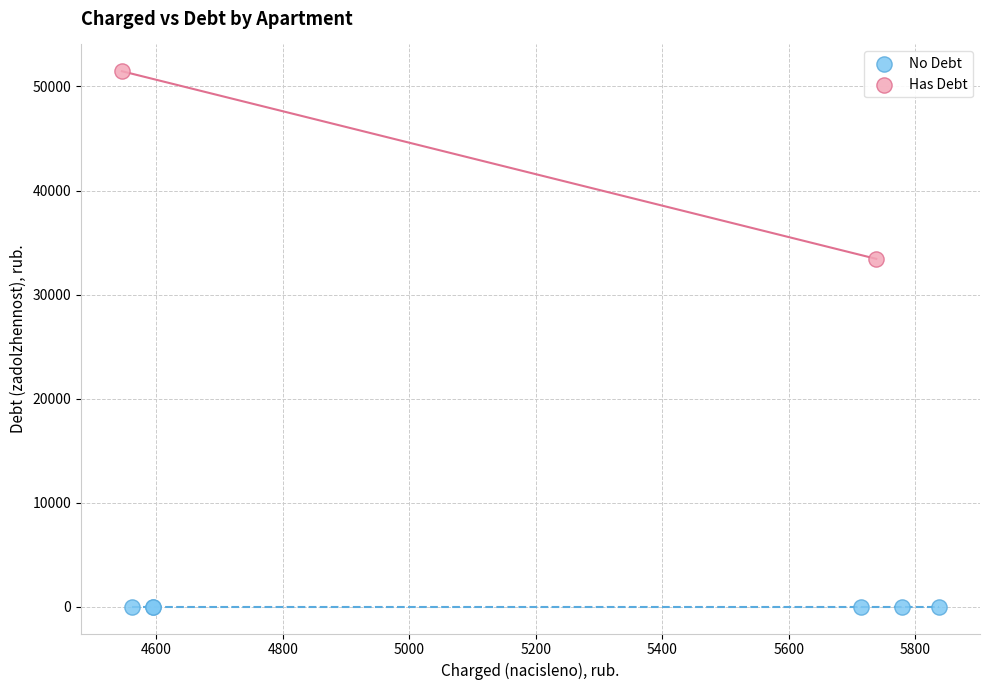

Which series reaches the maximum Y coordinate?

Has Debt